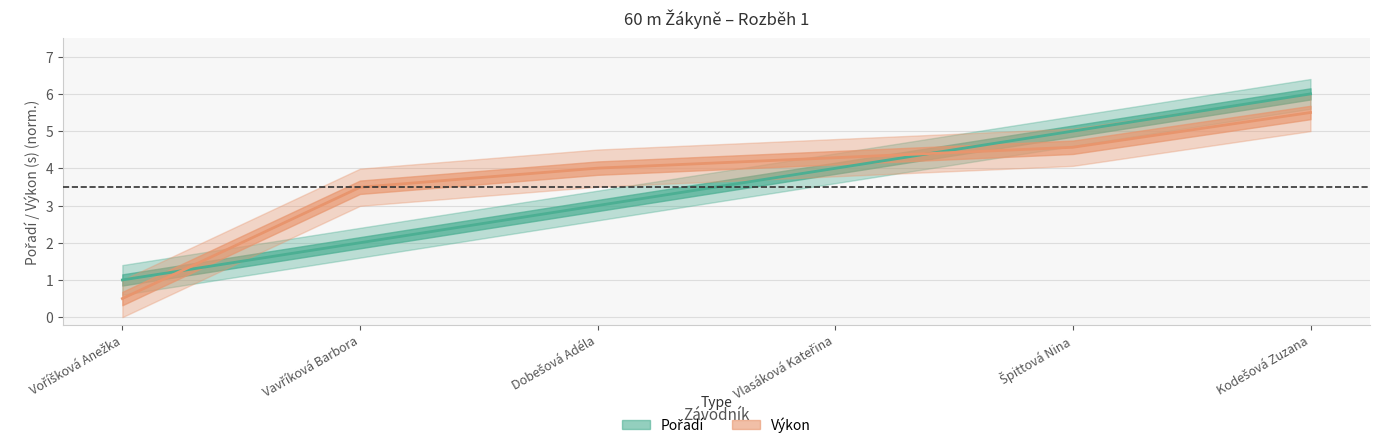

Reading right to left, transcribe all the data shown in this chart.

Pořadí: Kodešová Zuzana=6.0	Špittová Nina=5.0	Vlasáková Kateřina=4.0	Dobešová Adéla=3.0	Vavříková Barbora=2.0	Voříšková Anežka=1.0
Výkon: Kodešová Zuzana=5.5	Špittová Nina=4.6	Vlasáková Kateřina=4.3	Dobešová Adéla=4.0	Vavříková Barbora=3.5	Voříšková Anežka=0.5